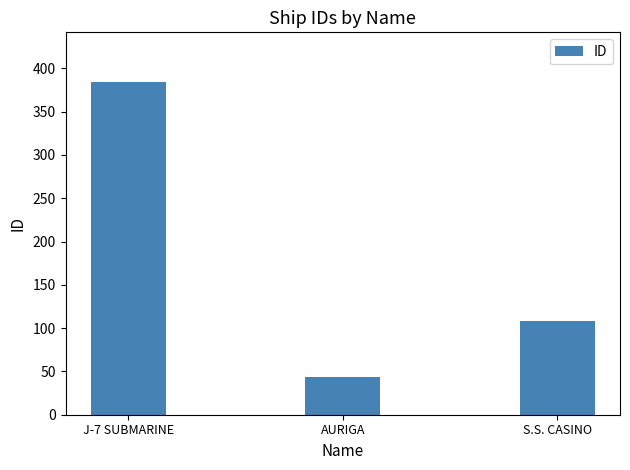

What is the label of the 1st bar from the right?

S.S. CASINO